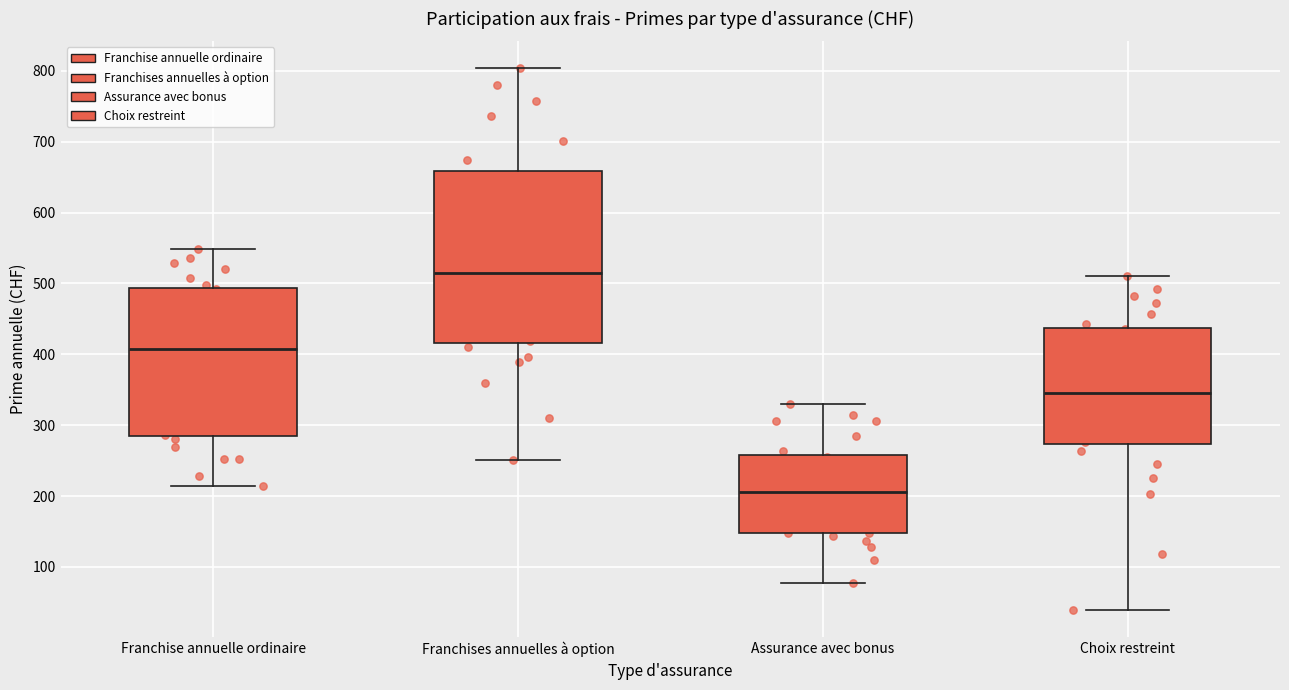

Reading left to right, read every box against the y-axis: the position of its median line, the range the box covers, and the ends of its whiskers. The values are not printed on the chart, so give them approximately, as read against the axis.

Franchise annuelle ordinaire: median 410, box 280 to 490, whiskers 210 to 550
Franchises annuelles à option: median 520, box 420 to 660, whiskers 250 to 800
Assurance avec bonus: median 210, box 150 to 260, whiskers 80 to 330
Choix restreint: median 350, box 270 to 440, whiskers 40 to 510